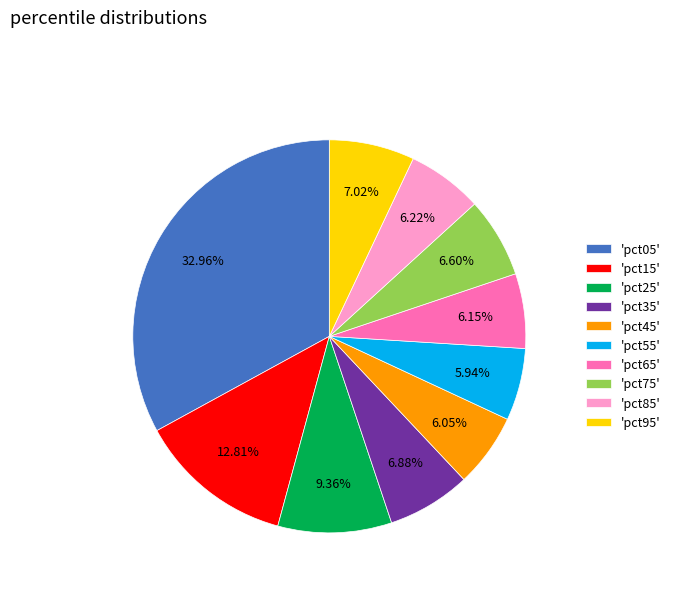

Combined, do 'pct45' and 'pct55' account for over 50%?

No